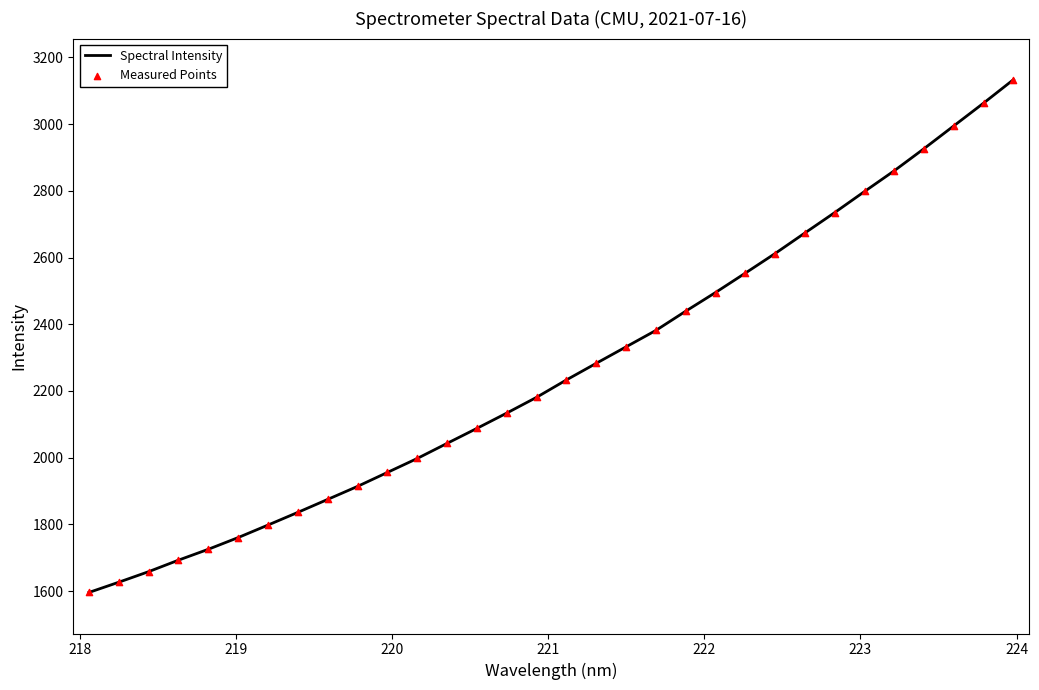

What is the smallest value displayed?

1595.9